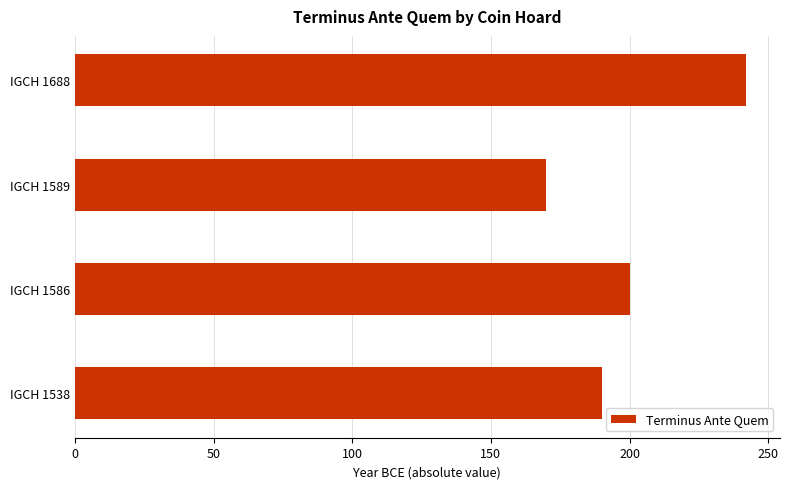

Rank the categories by value from highest to lowest.

IGCH 1688, IGCH 1586, IGCH 1538, IGCH 1589